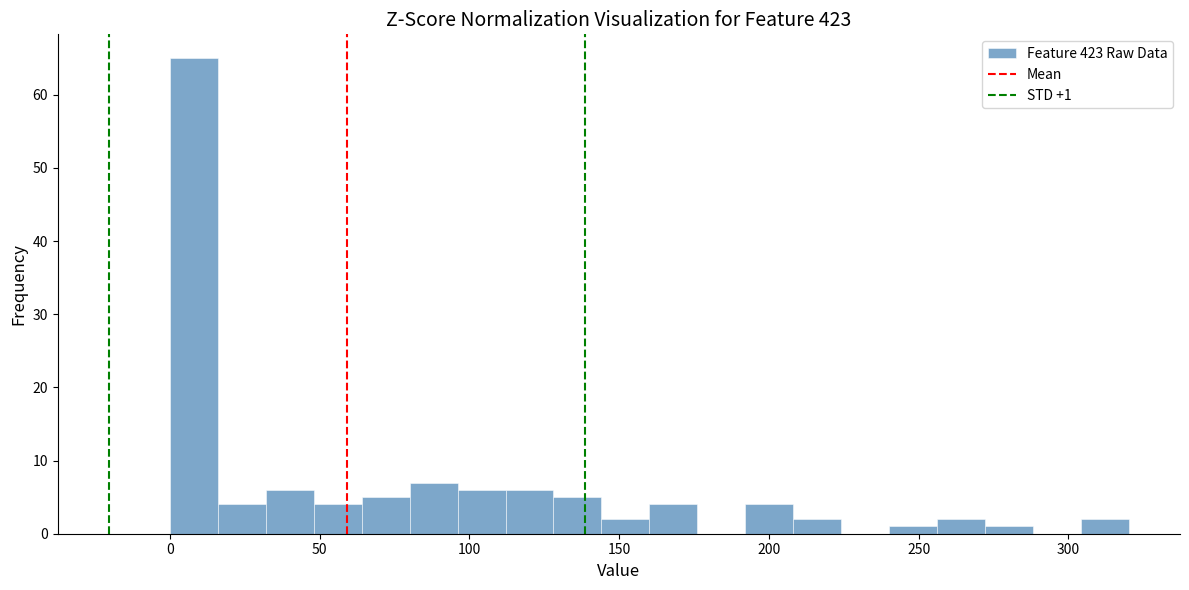

Read against the x-axis, roughly where is the centre of the tallest bar?

10